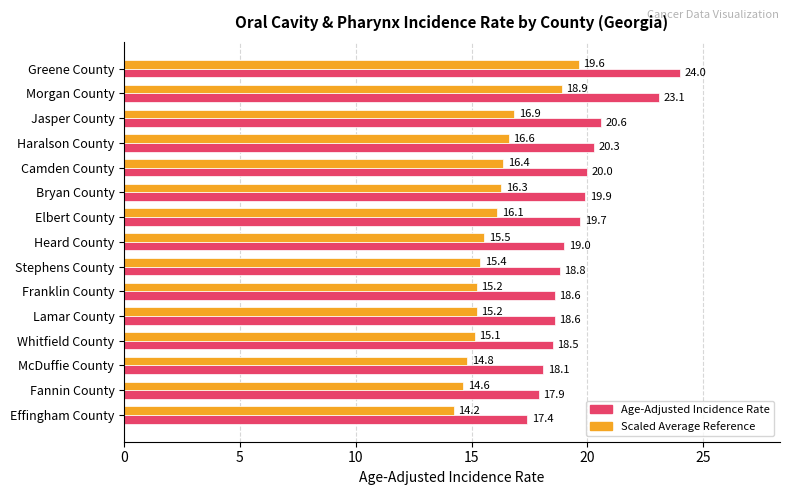

What is the difference between the highest and lowest values at Effingham County?

3.2